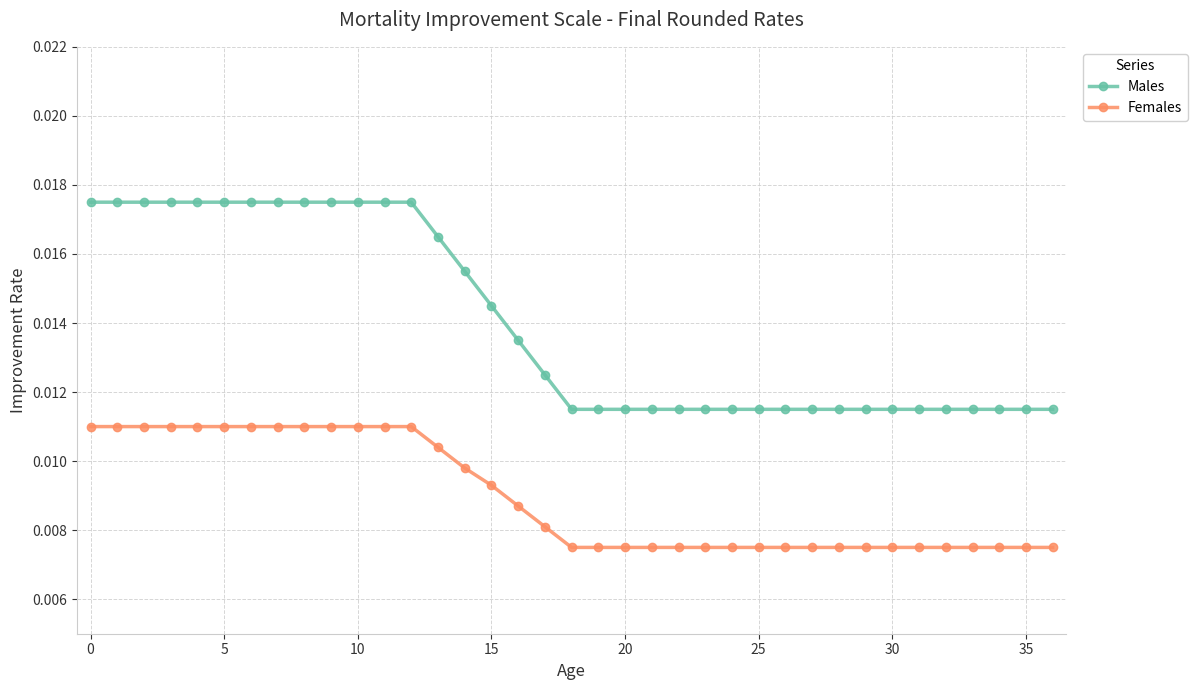

Count the Females values in the range 0 to 1.

37